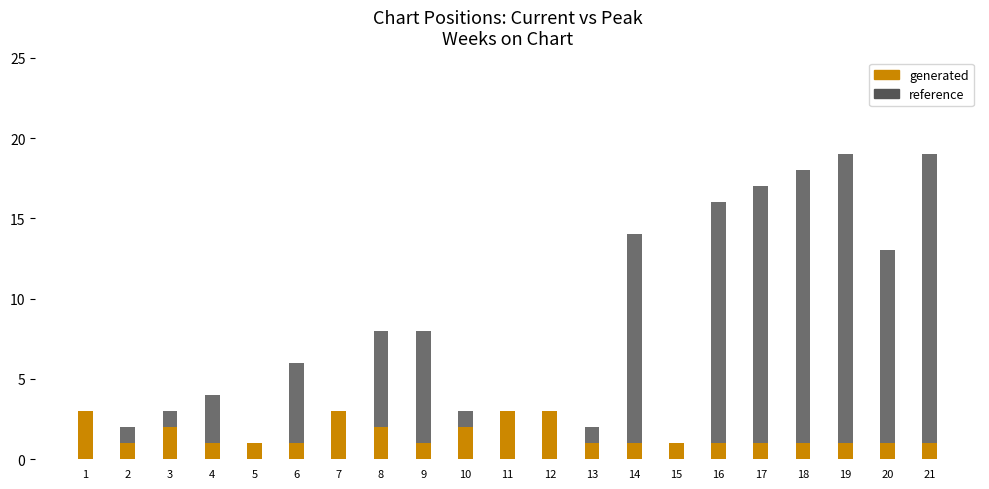

How many groups of bars are there?

21